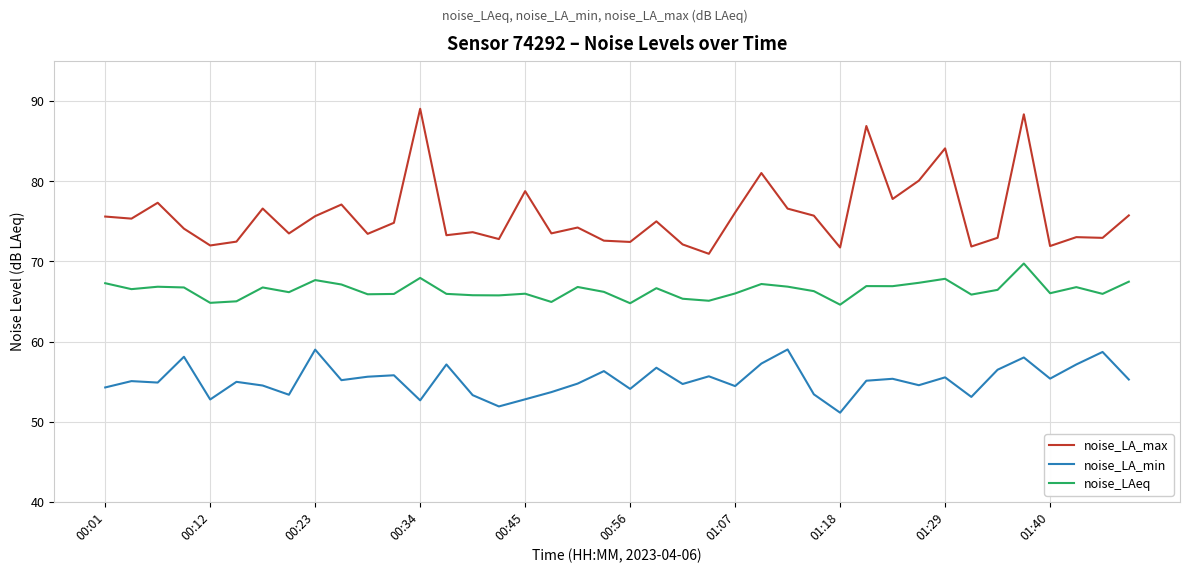

True or false: noise_LAeq and noise_LA_max intersect in this chart.

False